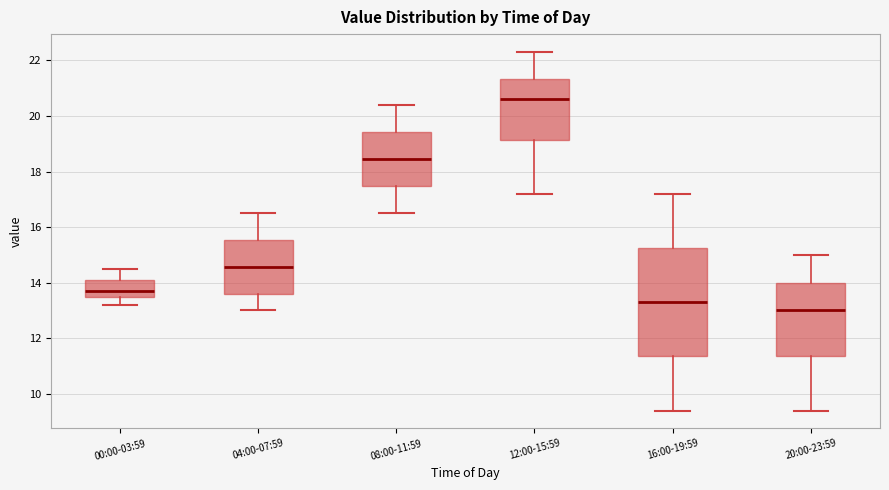

Comparing the boxes themselves (not the whiskers), which one is the tallest?

16:00-19:59